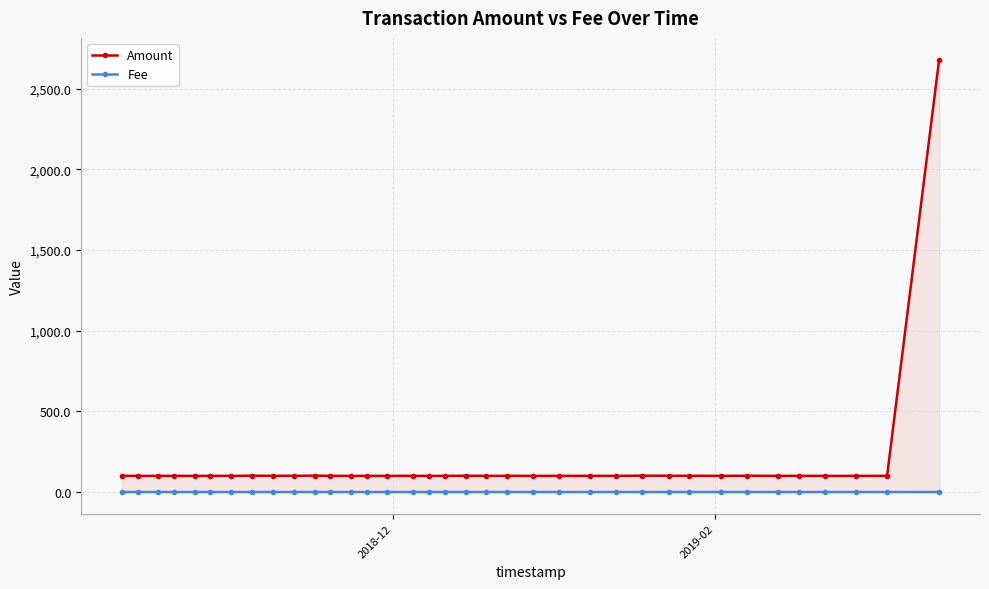

True or false: Amount and Fee cross at least once.

False